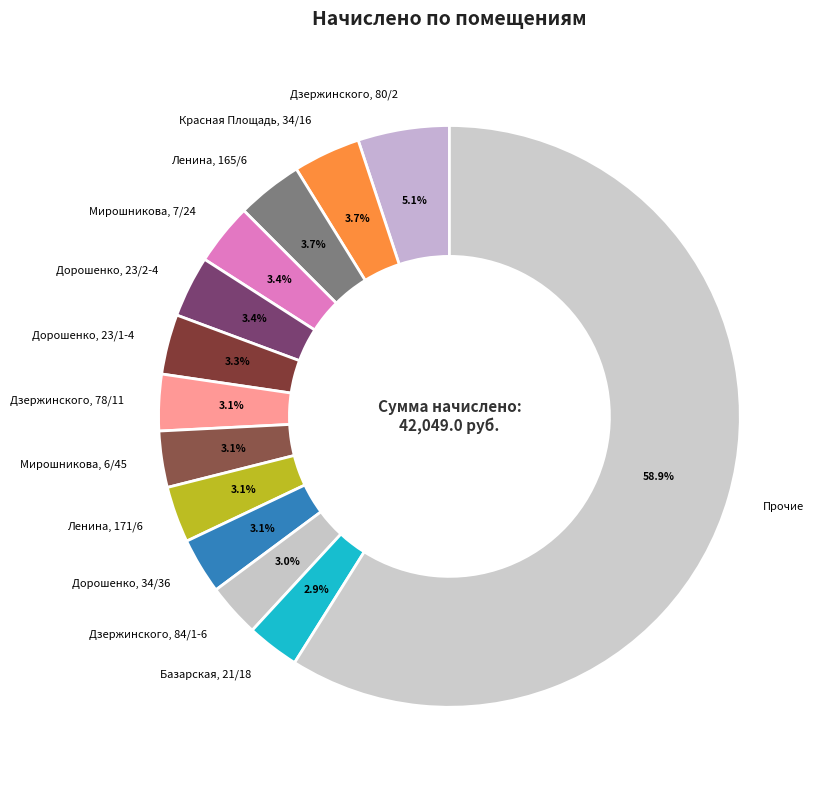

What percentage is NOT represented by Дорошенко, 34/36?

96.9%